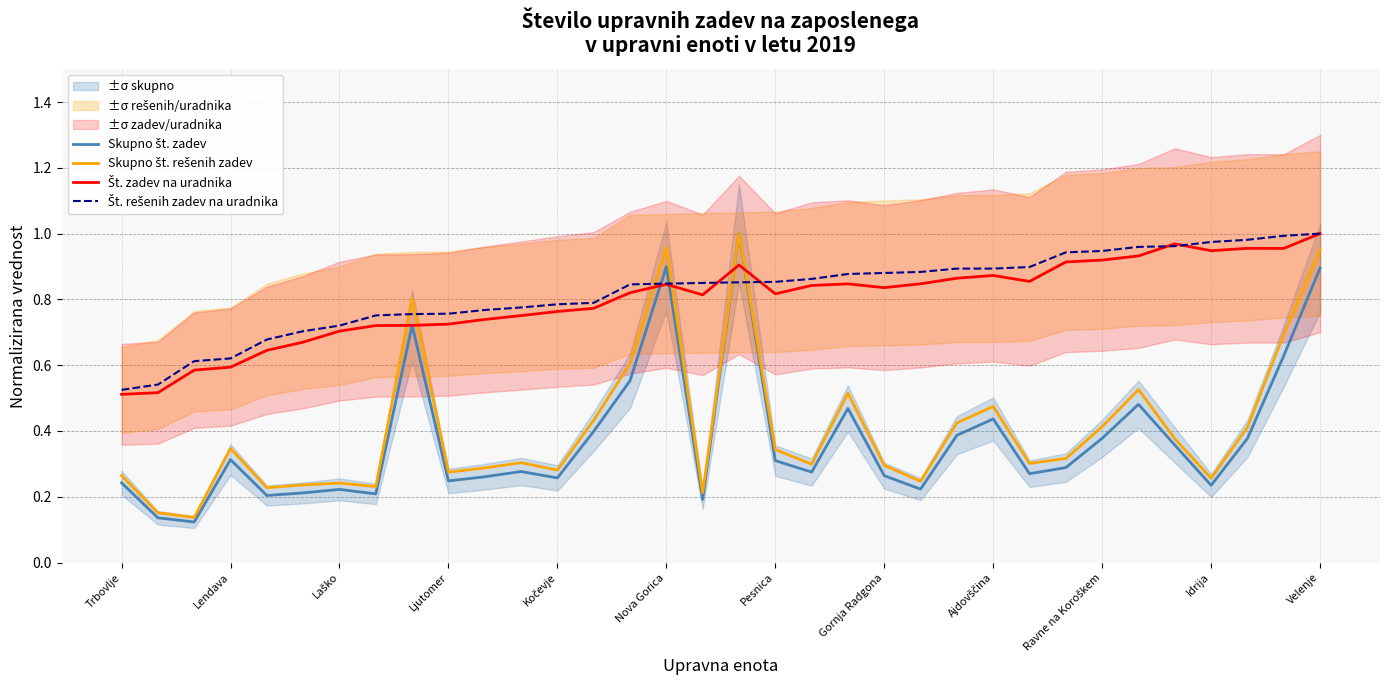

Rank the series by their maximum value, from lowest to highest.

Skupno št. zadev, Skupno št. rešenih zadev, Št. zadev na uradnika, Št. rešenih zadev na uradnika